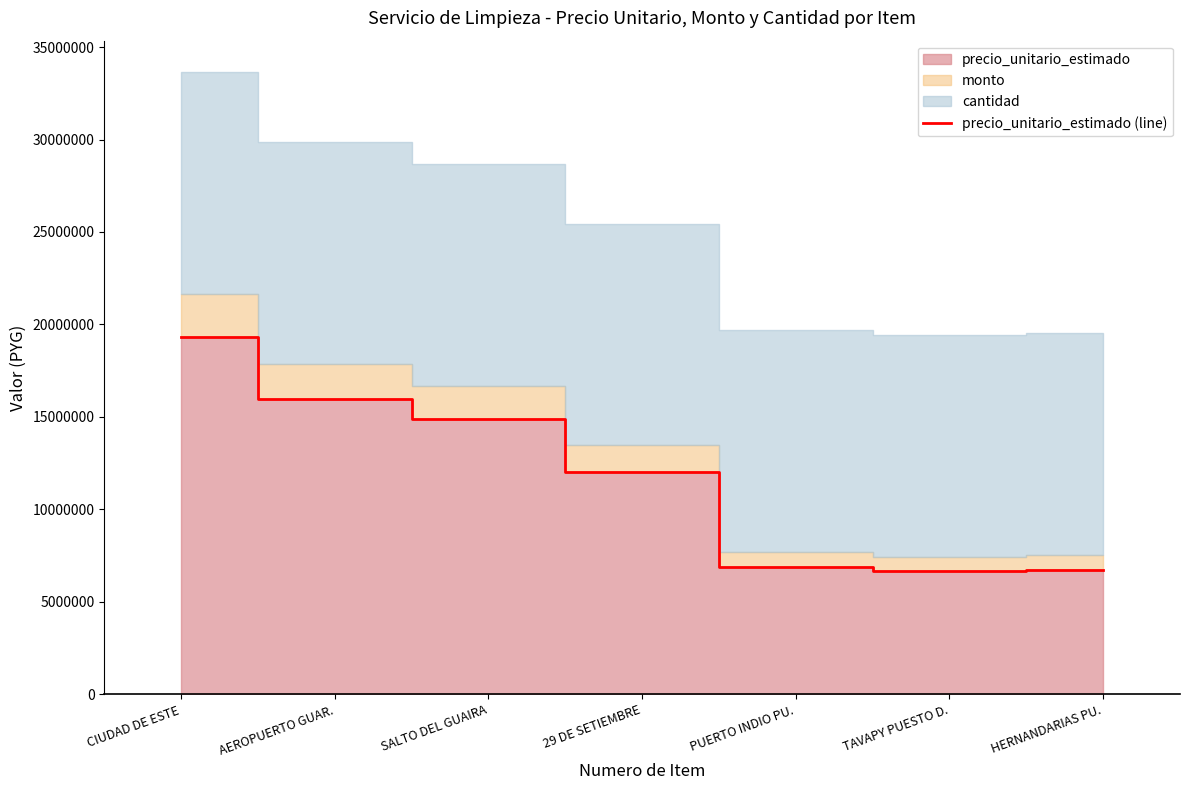

Reading left to right, list all the values displayed in this chart.

19342077	15950590	14896638	12016581	6888958	6641662	6712319